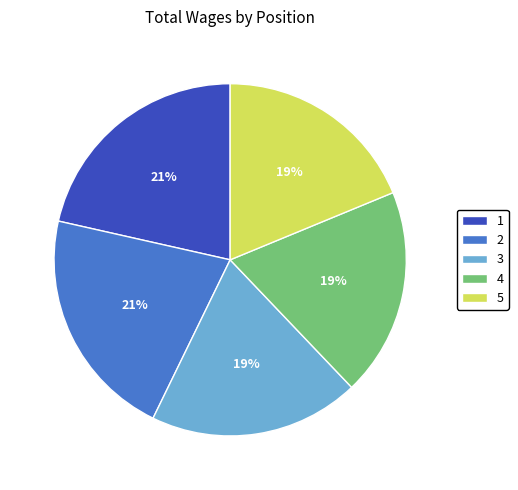

How many segments does this pie chart have?

5